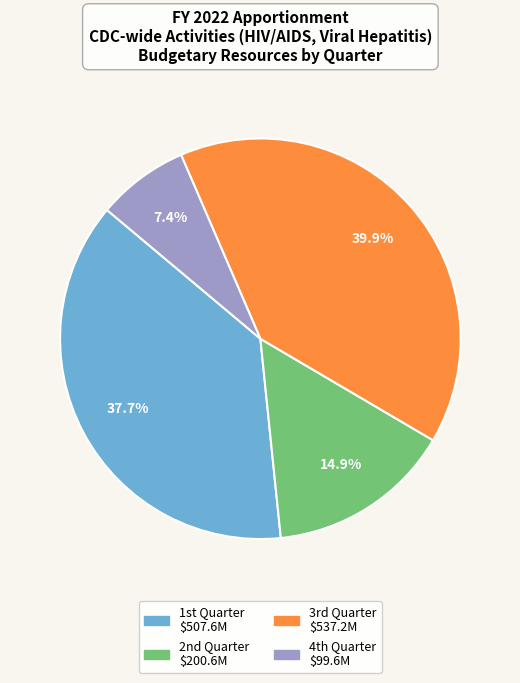

To the nearest percent, what is the average slice percentage?

25%